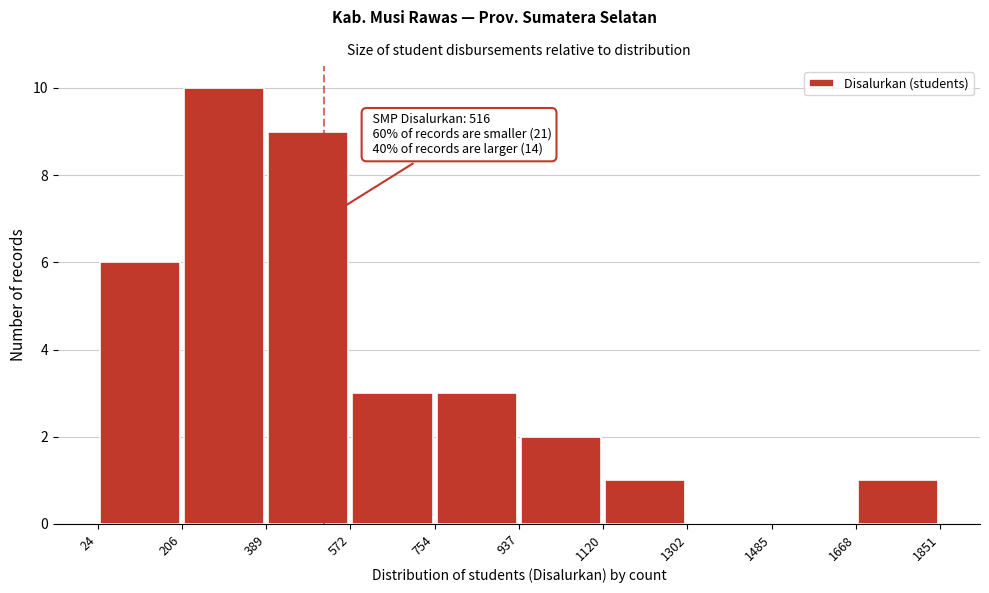

Over which range of the x-axis is the bar tallest?

206 to 389